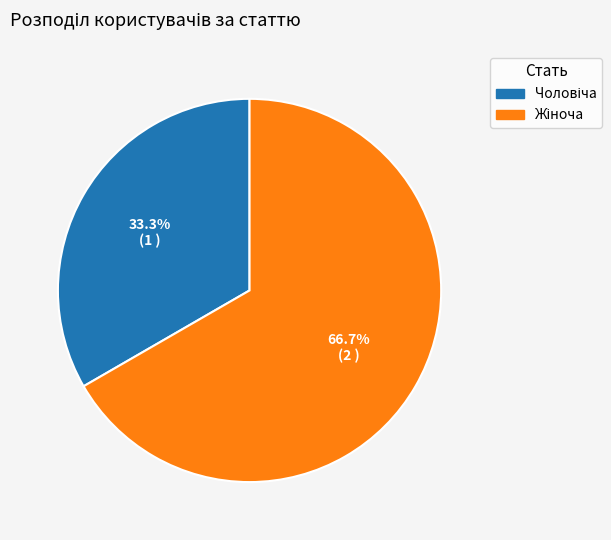

Is there a majority slice in this chart?

Yes